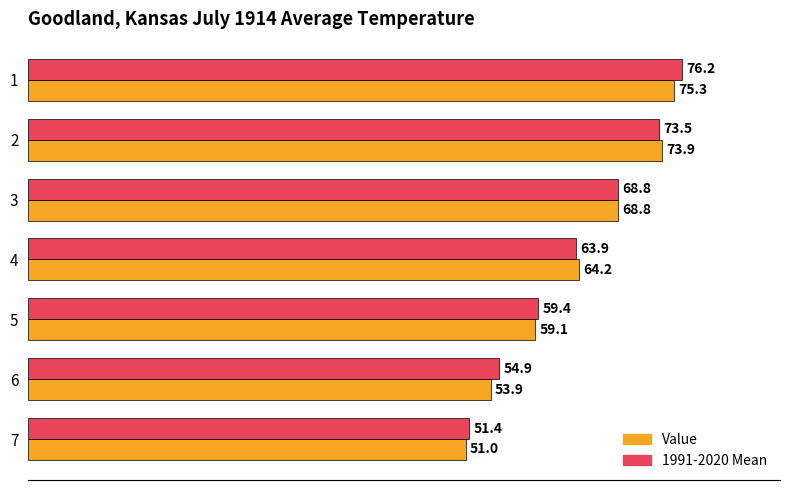

List the labels in order of Value value, largest first.

1, 2, 3, 4, 5, 6, 7